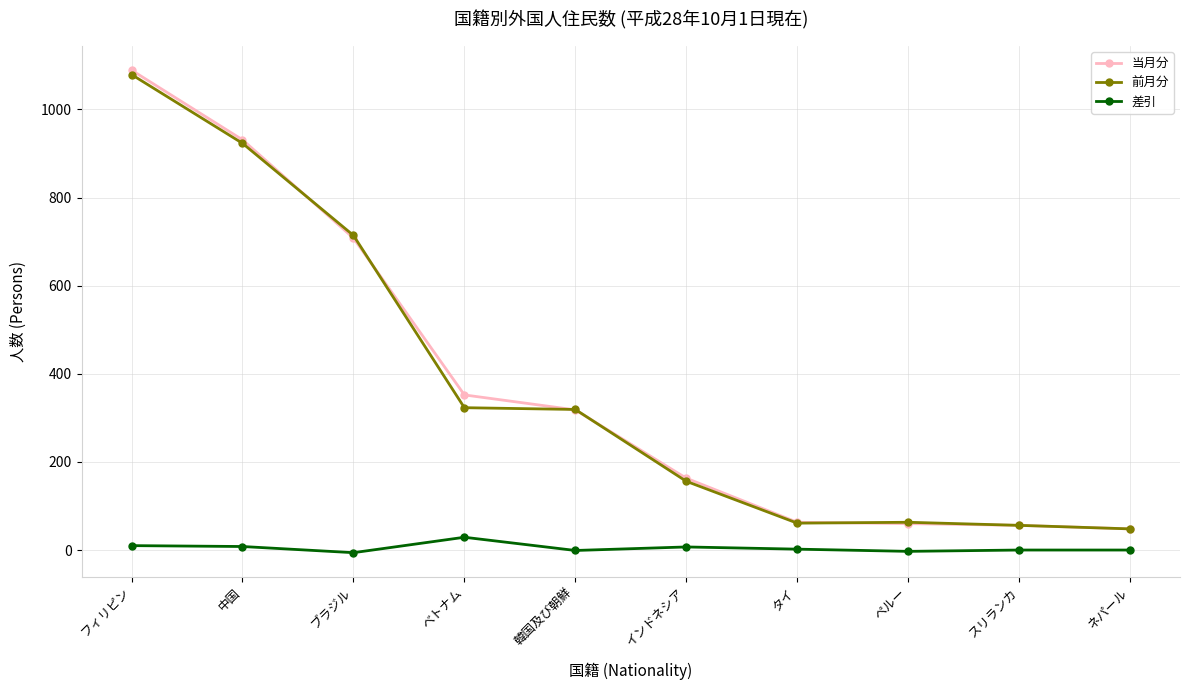

Which series has the widest spread of values?

当月分